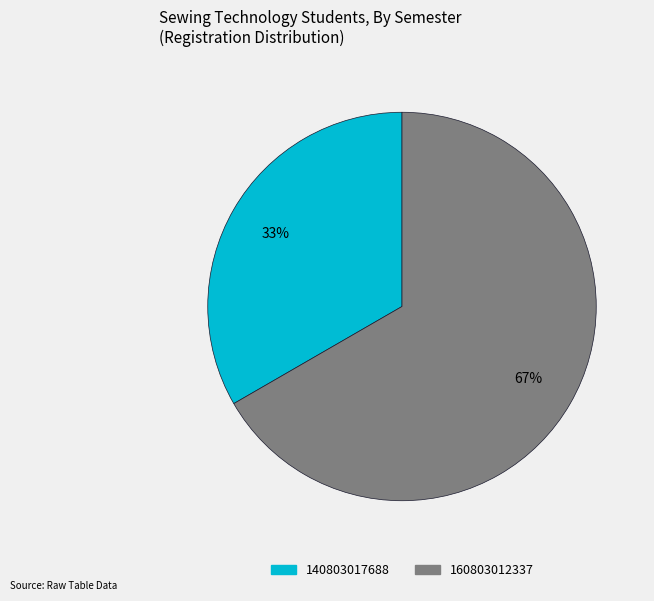

Which category accounts for the majority?

160803012337